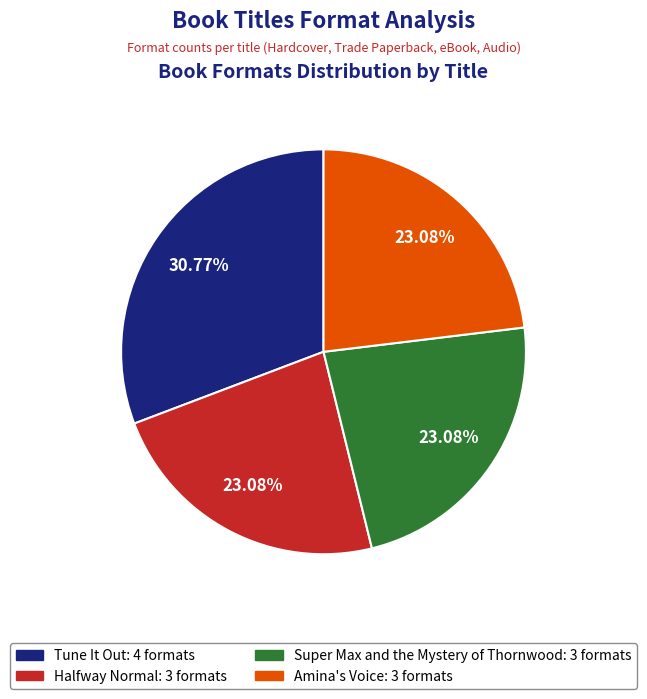

Does any single category account for the majority?

No